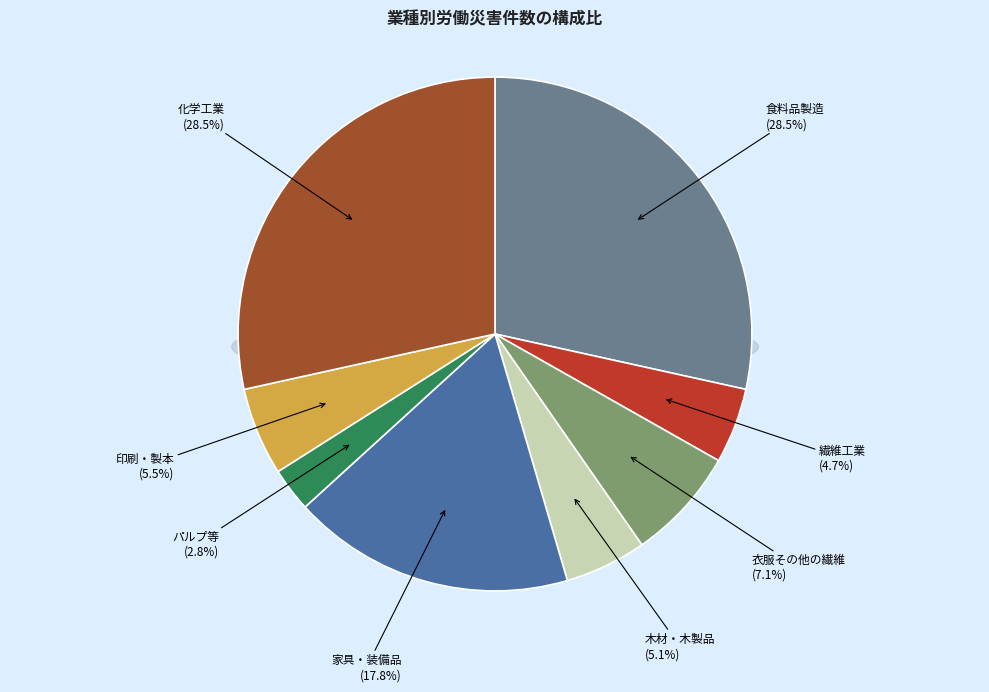

To the nearest percent, what portion does 木材・木製品 represent?

5%